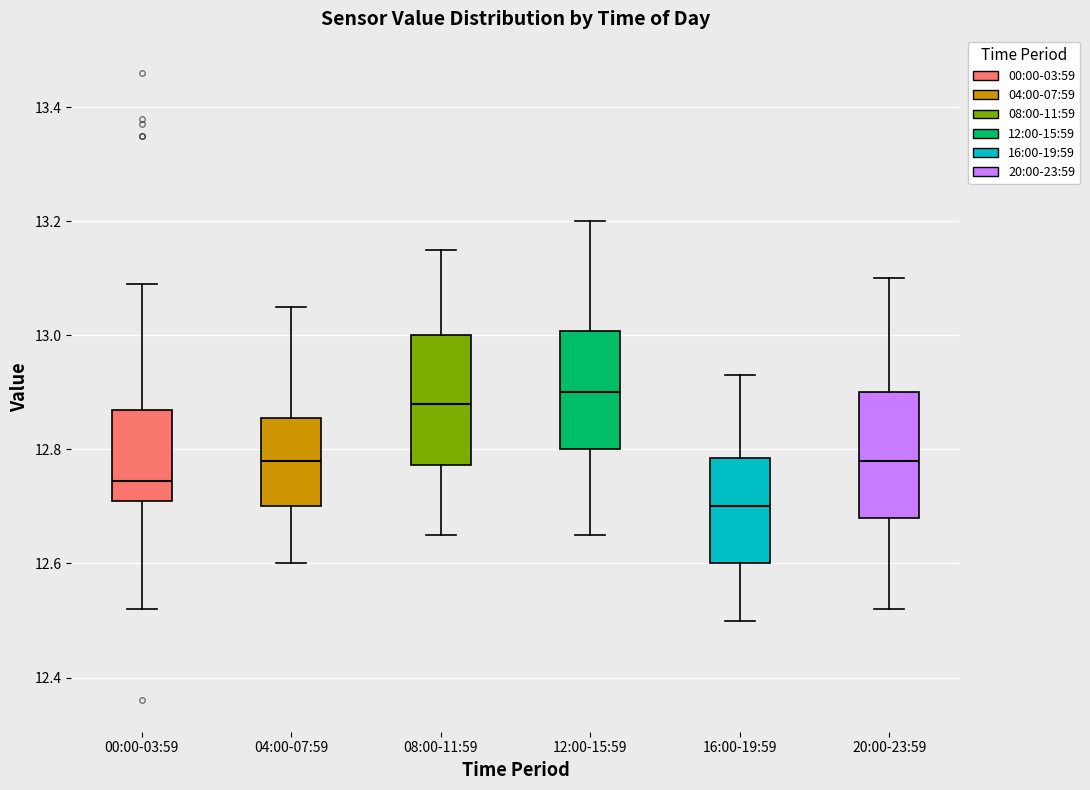

Reading left to right, read every box against the y-axis: the position of its median line, the range the box covers, and the ends of its whiskers. The values are not printed on the chart, so give them approximately, as read against the axis.

00:00-03:59: median 12.74, box 12.72 to 12.88, whiskers 12.52 to 13.10
04:00-07:59: median 12.78, box 12.70 to 12.86, whiskers 12.60 to 13.06
08:00-11:59: median 12.88, box 12.78 to 13.00, whiskers 12.66 to 13.16
12:00-15:59: median 12.90, box 12.80 to 13.00, whiskers 12.66 to 13.20
16:00-19:59: median 12.70, box 12.60 to 12.78, whiskers 12.50 to 12.94
20:00-23:59: median 12.78, box 12.68 to 12.90, whiskers 12.52 to 13.10